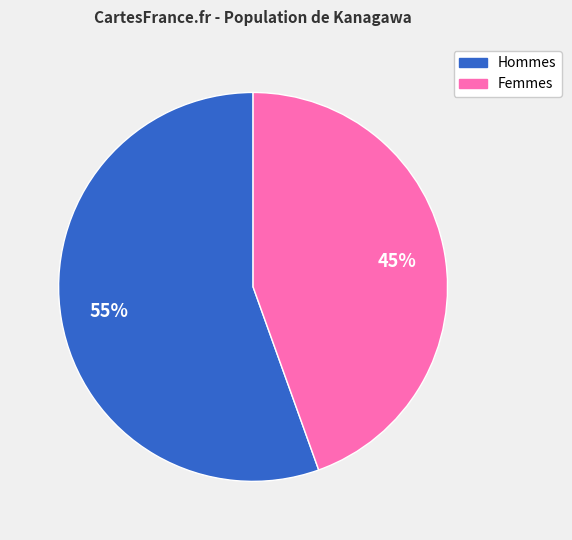

To the nearest percent, what percentage of the pie is Hommes?

55%